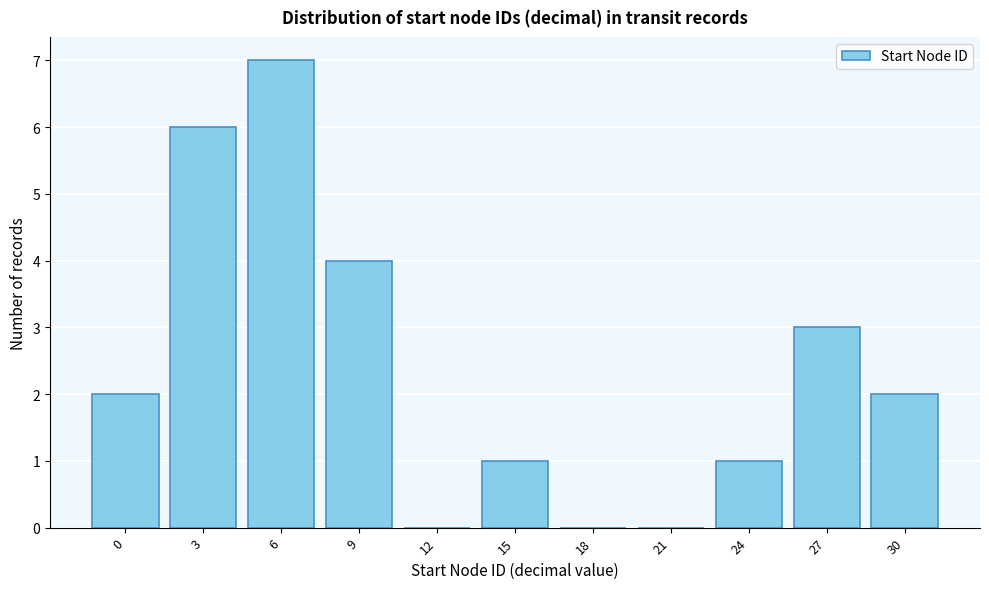

Reading left to right, what are all the values shown in this chart?

0=2	3=6	6=7	9=4	12=0	15=1	18=0	21=0	24=1	27=3	30=2